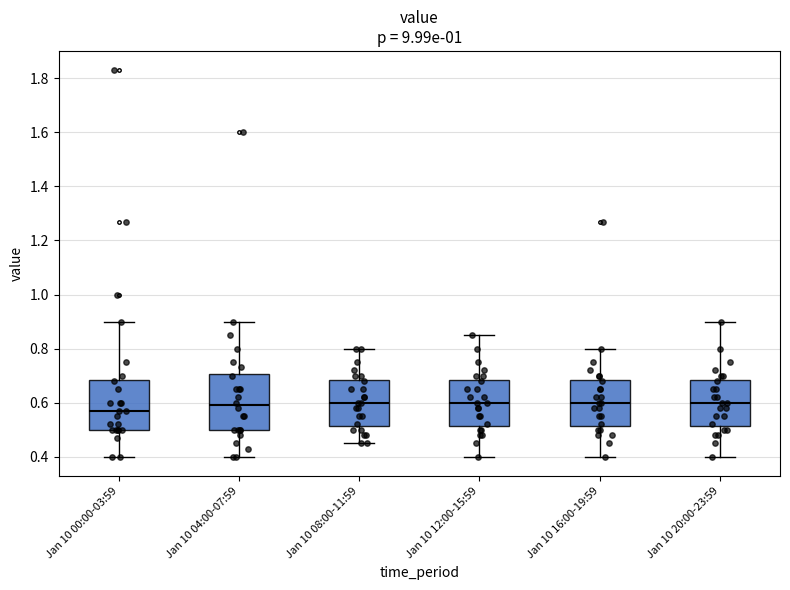

Reading left to right, read every box against the y-axis: the position of its median line, the range the box covers, and the ends of its whiskers. The values are not printed on the chart, so give them approximately, as read against the axis.

Jan 10 00:00-03:59: median 0.58, box 0.50 to 0.68, whiskers 0.40 to 0.90
Jan 10 04:00-07:59: median 0.60, box 0.50 to 0.70, whiskers 0.40 to 0.90
Jan 10 08:00-11:59: median 0.60, box 0.52 to 0.68, whiskers 0.46 to 0.80
Jan 10 12:00-15:59: median 0.60, box 0.52 to 0.68, whiskers 0.40 to 0.86
Jan 10 16:00-19:59: median 0.60, box 0.52 to 0.68, whiskers 0.40 to 0.80
Jan 10 20:00-23:59: median 0.60, box 0.52 to 0.68, whiskers 0.40 to 0.90